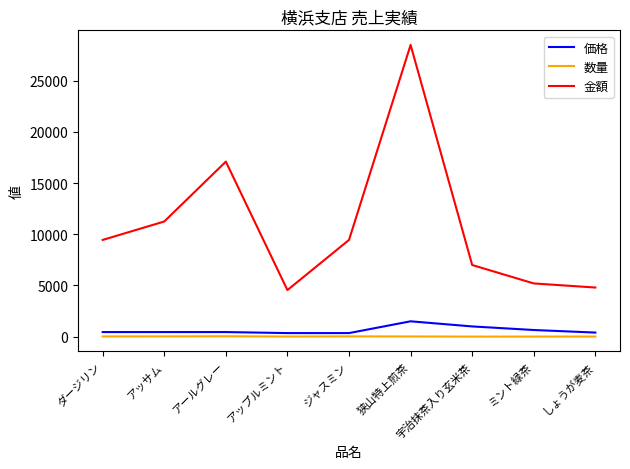

Is it true that 金額 equals 3158 at しょうが麦茶?

False